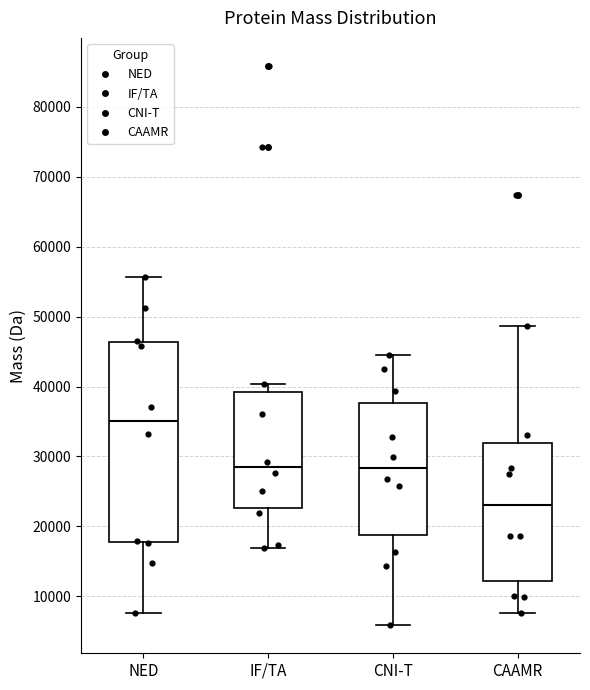

Which box has the highest median line?

NED